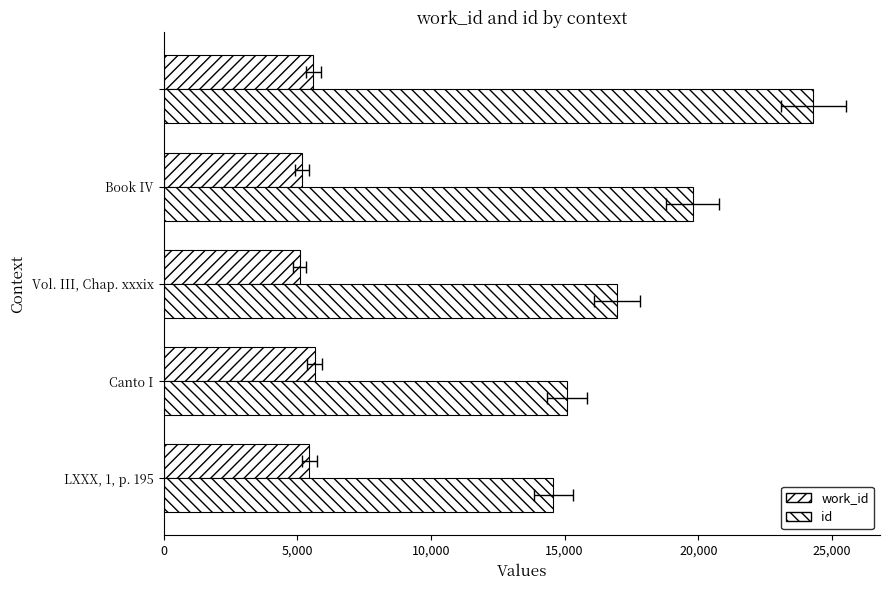

What is the sum of the id values at 10,000 and 20,000?

41266